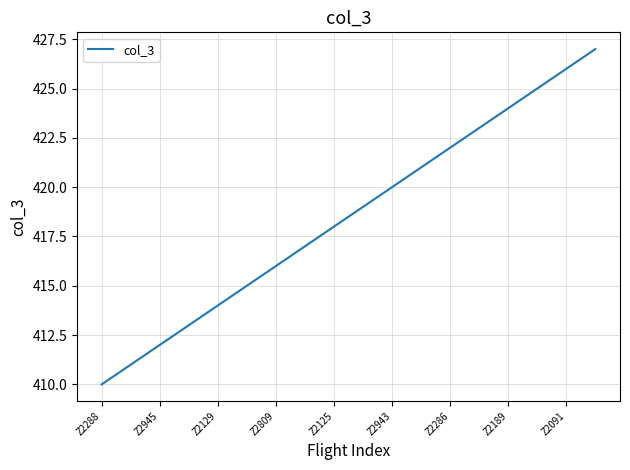

What is the maximum value shown in the chart?

427